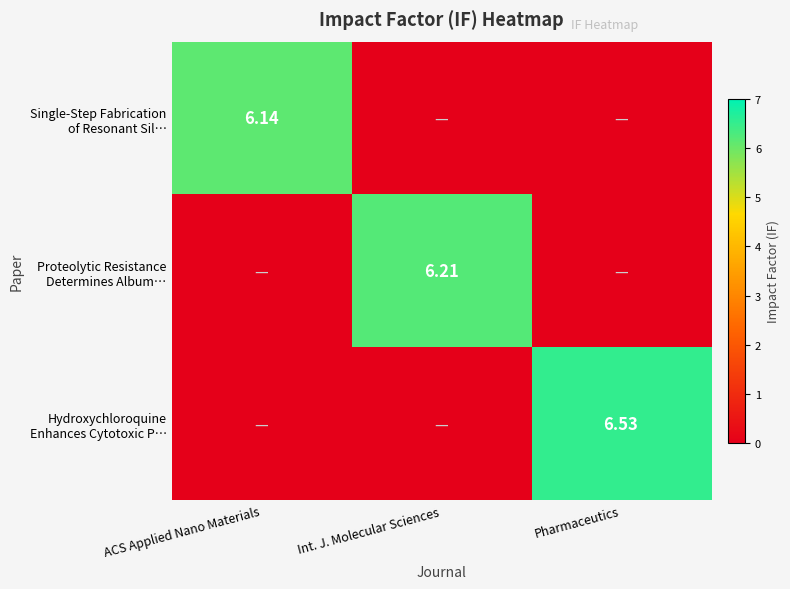

What is the difference between the highest and lowest values at Pharmaceutics?

6.5